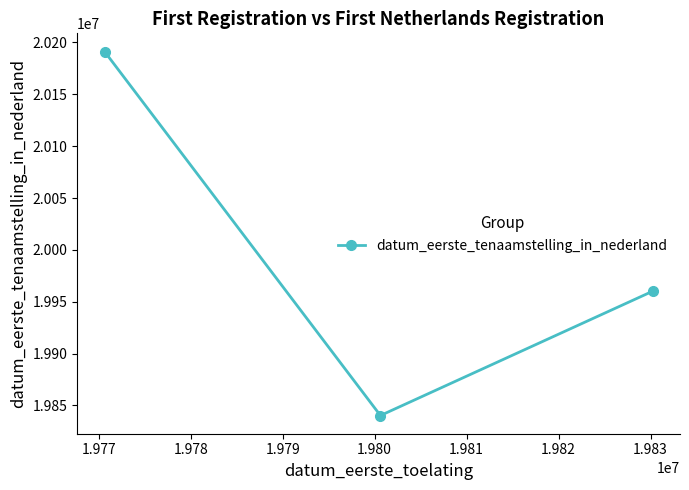

What is the minimum value shown in the chart?

19840313